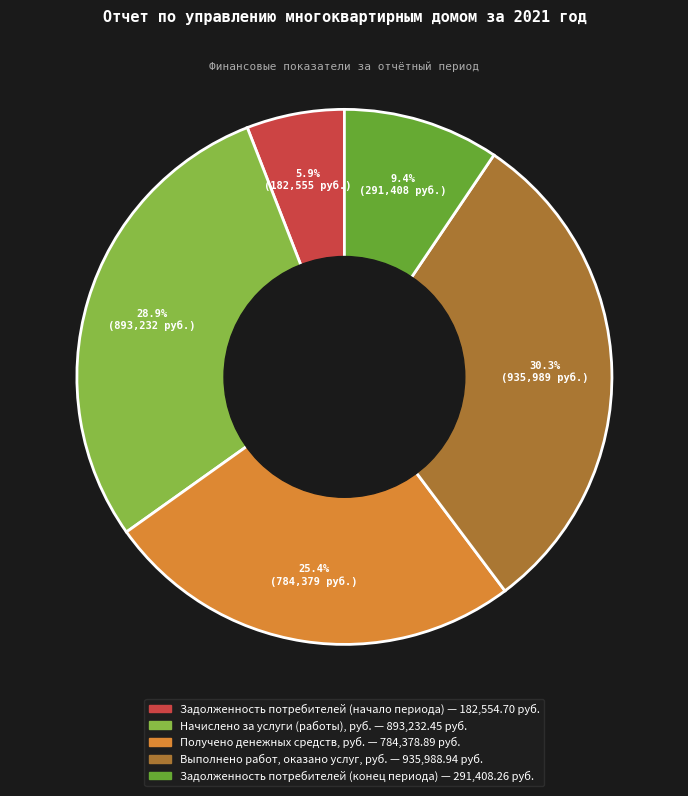

Which slice is the smallest?

Задолженность потребителей (начало периода)